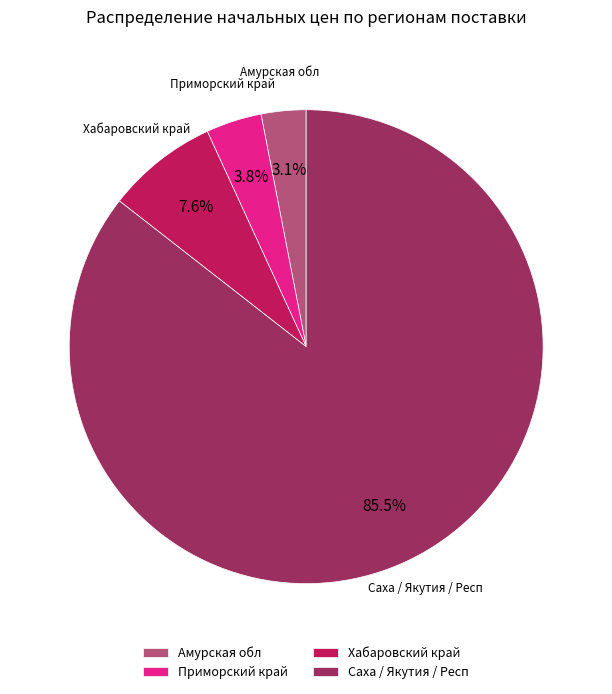

To the nearest percent, what is the difference between the largest and smallest slice percentages?

82%